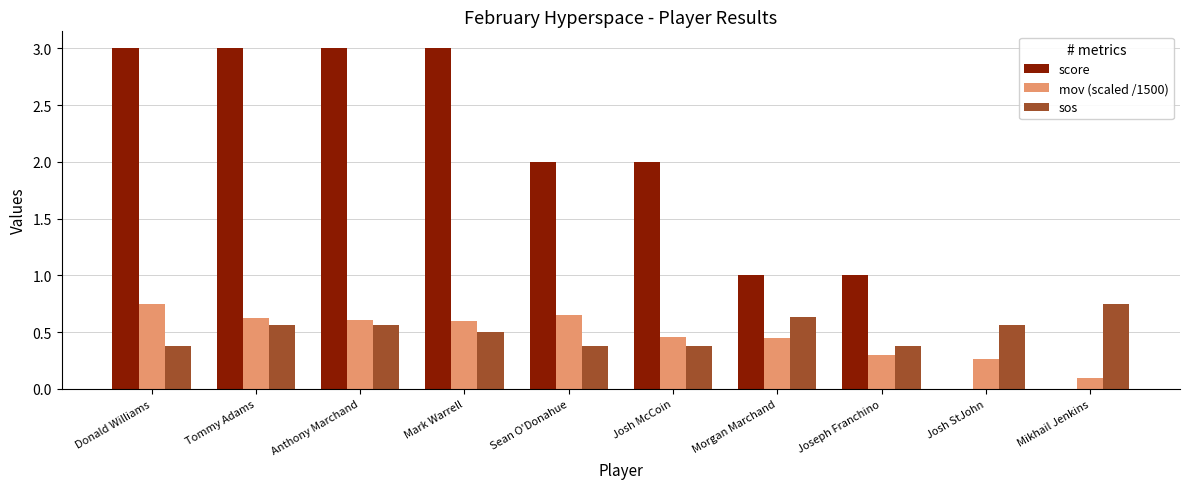

Which series changed the most between Mark Warrell and Morgan Marchand?

score